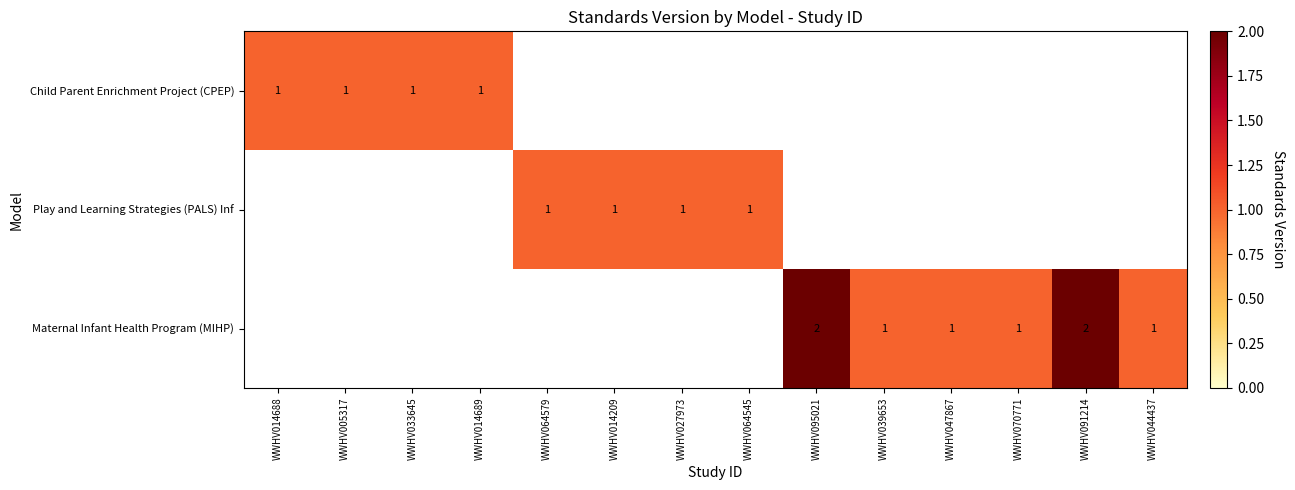

The value of Maternal Infant Health Program (MIHP) at WWHV091214 is 1. True or false?

False